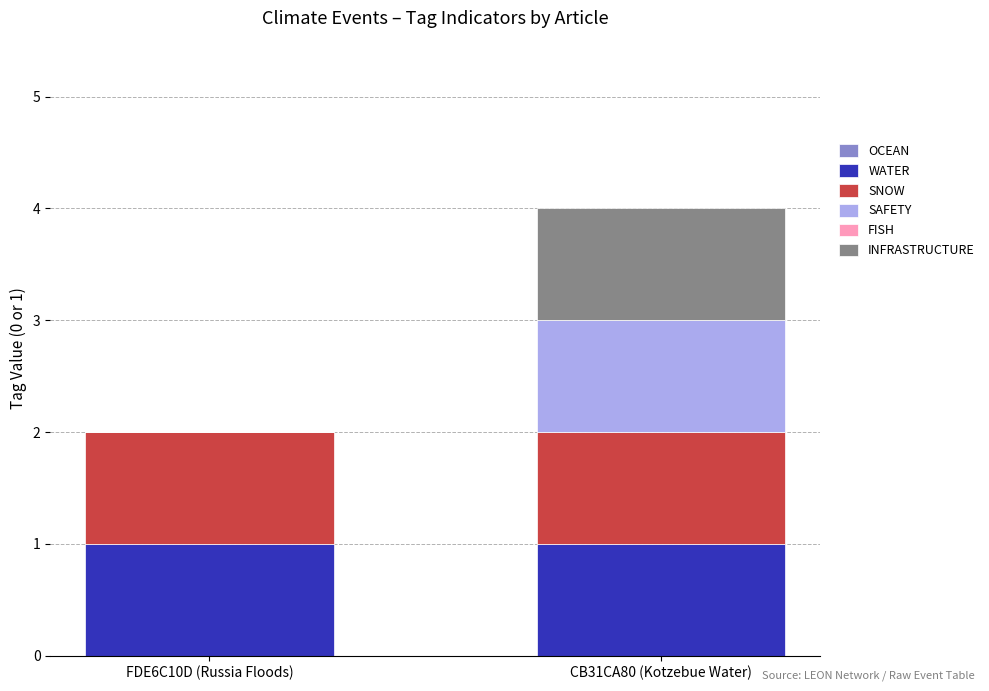

Is it true that WATER equals 1 at CB31CA80 (Kotzebue Water)?

True